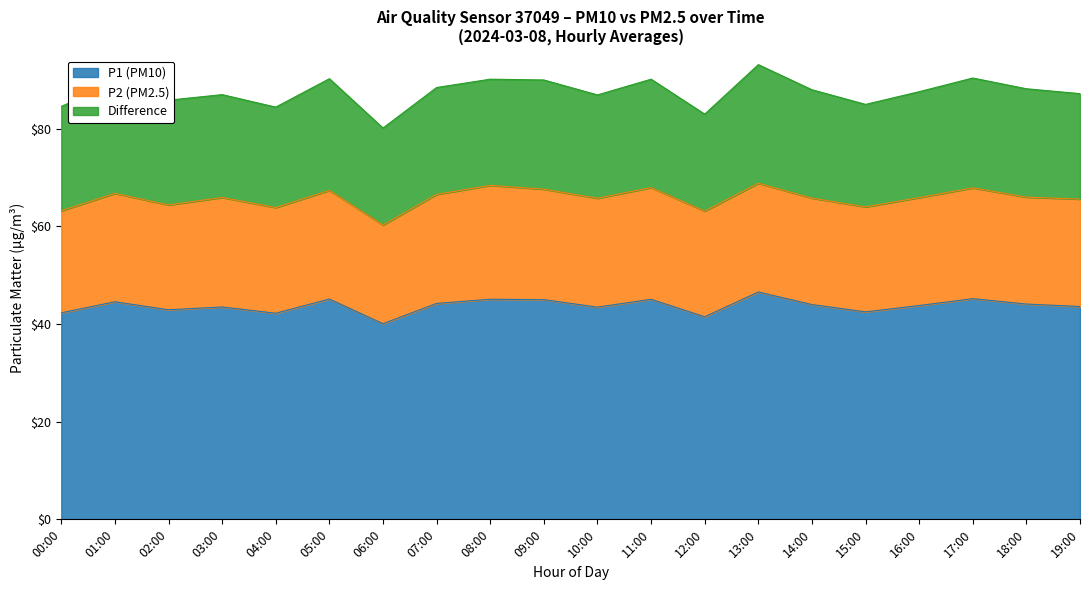

At which label does Difference reach its minimum?

12:00